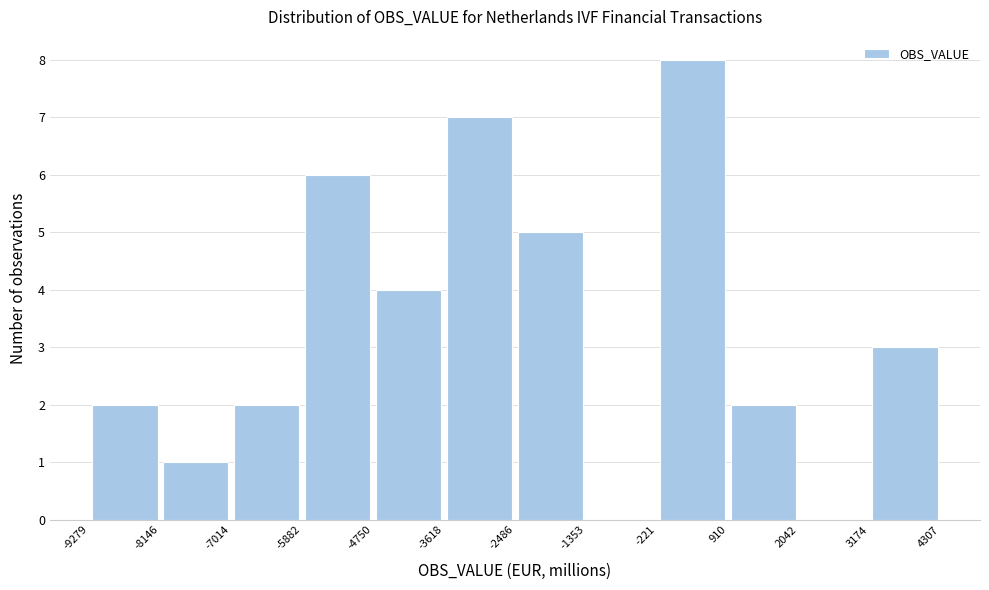

Reading left to right, transcribe this chart: for each bar, give the range it covers on the x-axis and its height. The values are not printed on the chart, so give them approximately, as read against the axis.

-9279 to -8146: 2
-8146 to -7014: 1
-7014 to -5882: 2
-5882 to -4750: 6
-4750 to -3618: 4
-3618 to -2486: 7
-2486 to -1353: 5
-1353 to -221: 0
-221 to 910: 8
910 to 2042: 2
2042 to 3174: 0
3174 to 4307: 3